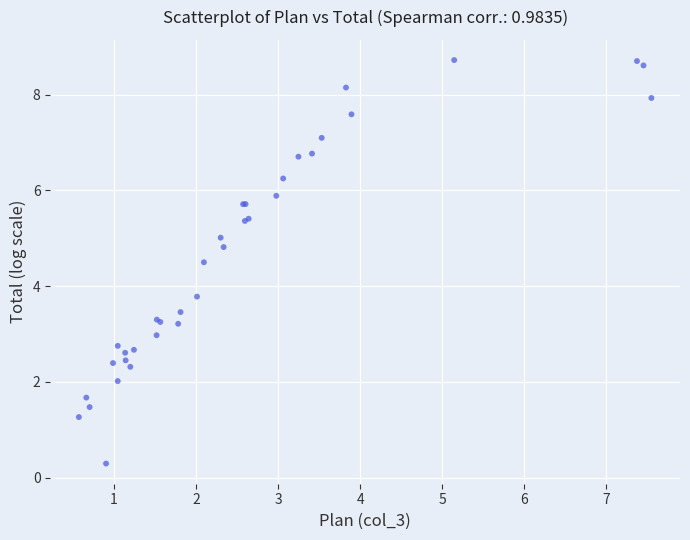

What Y value in the scatter plot is closest to 4?

3.8